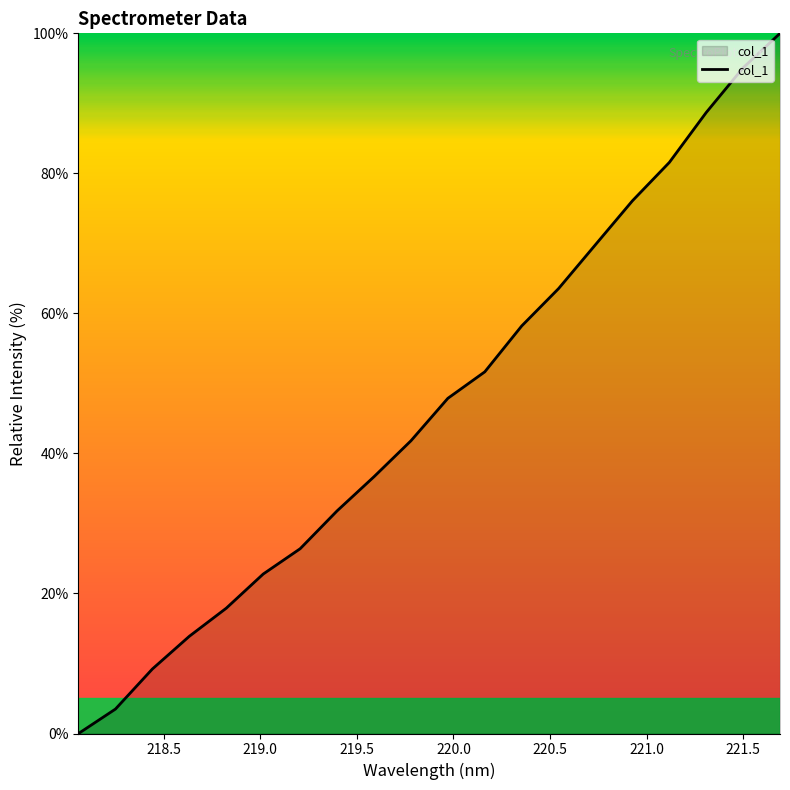

What is the greatest value displayed?

100.0